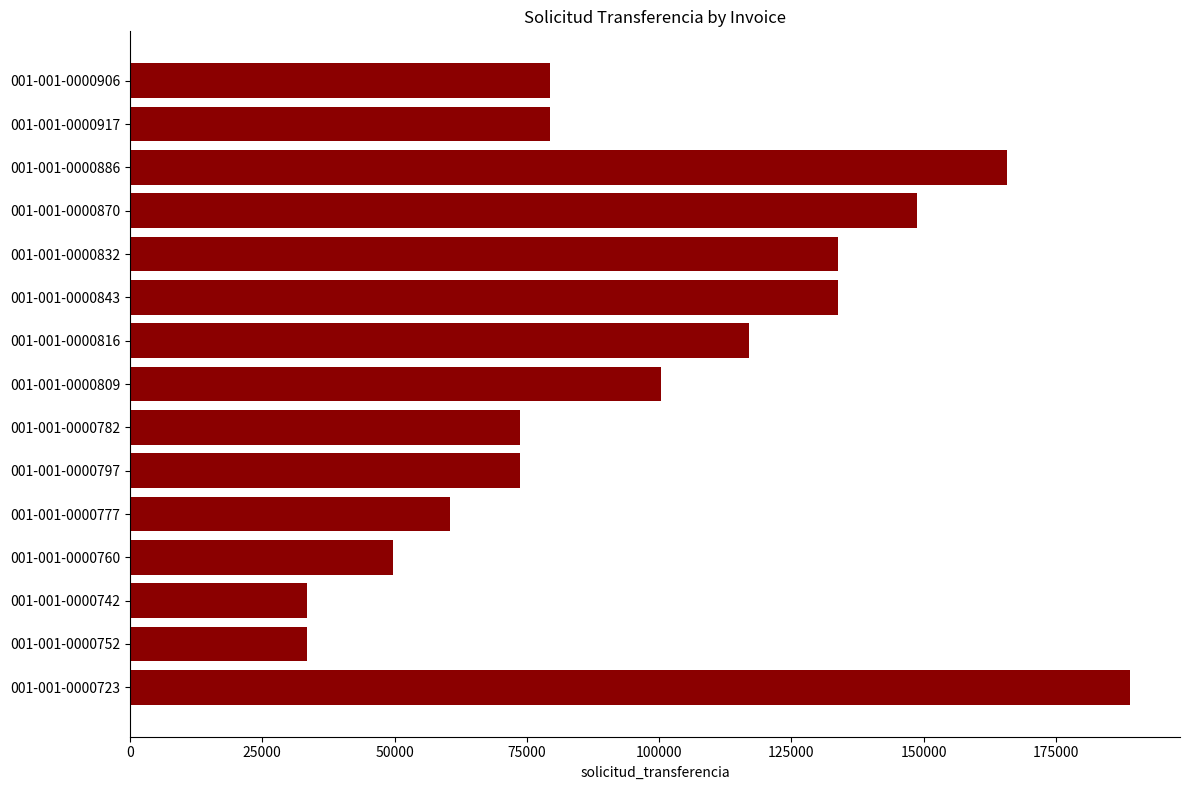

Which label corresponds to the largest value in the chart?

001-001-0000723